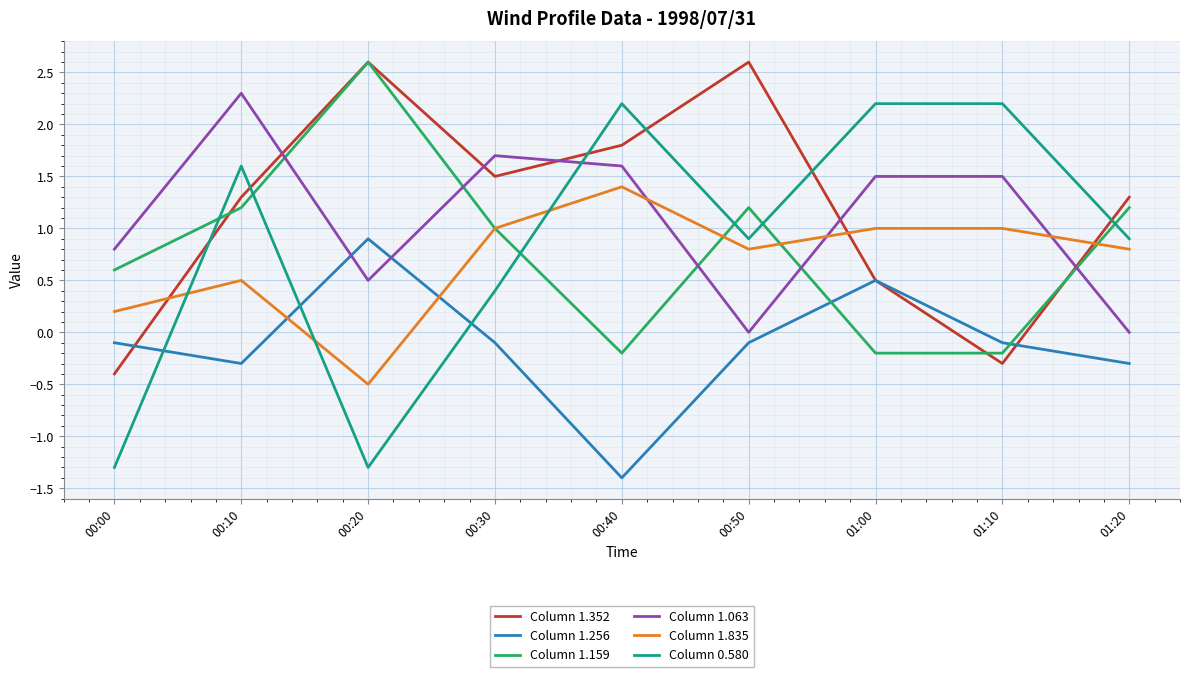

How many values in Column 1.159 are below zero?

3